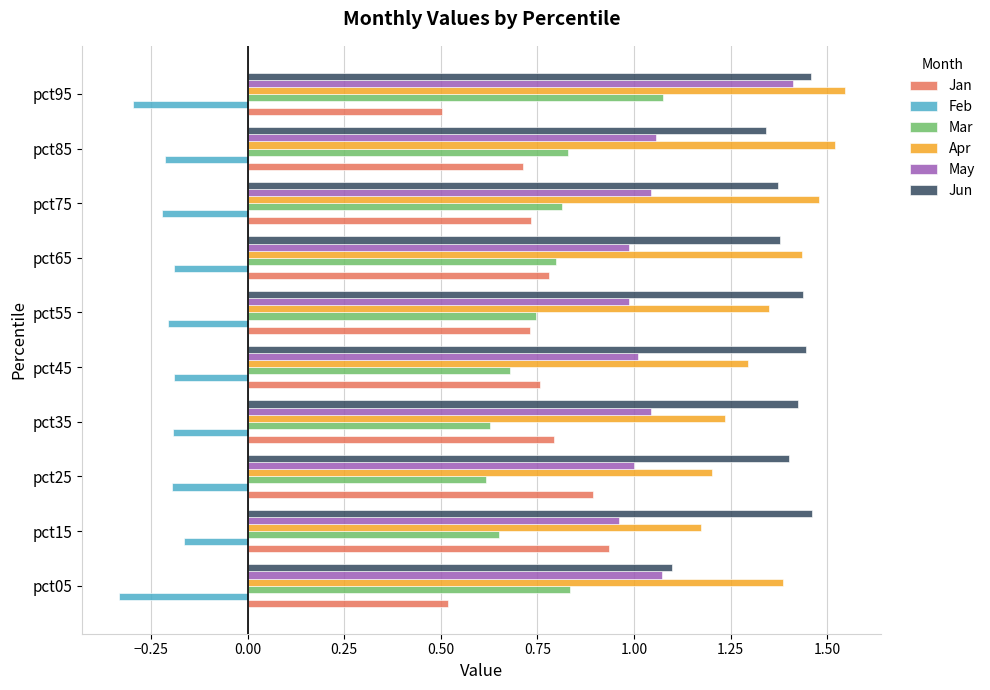

What is the spread (max minus min) of values at pct35?

1.6